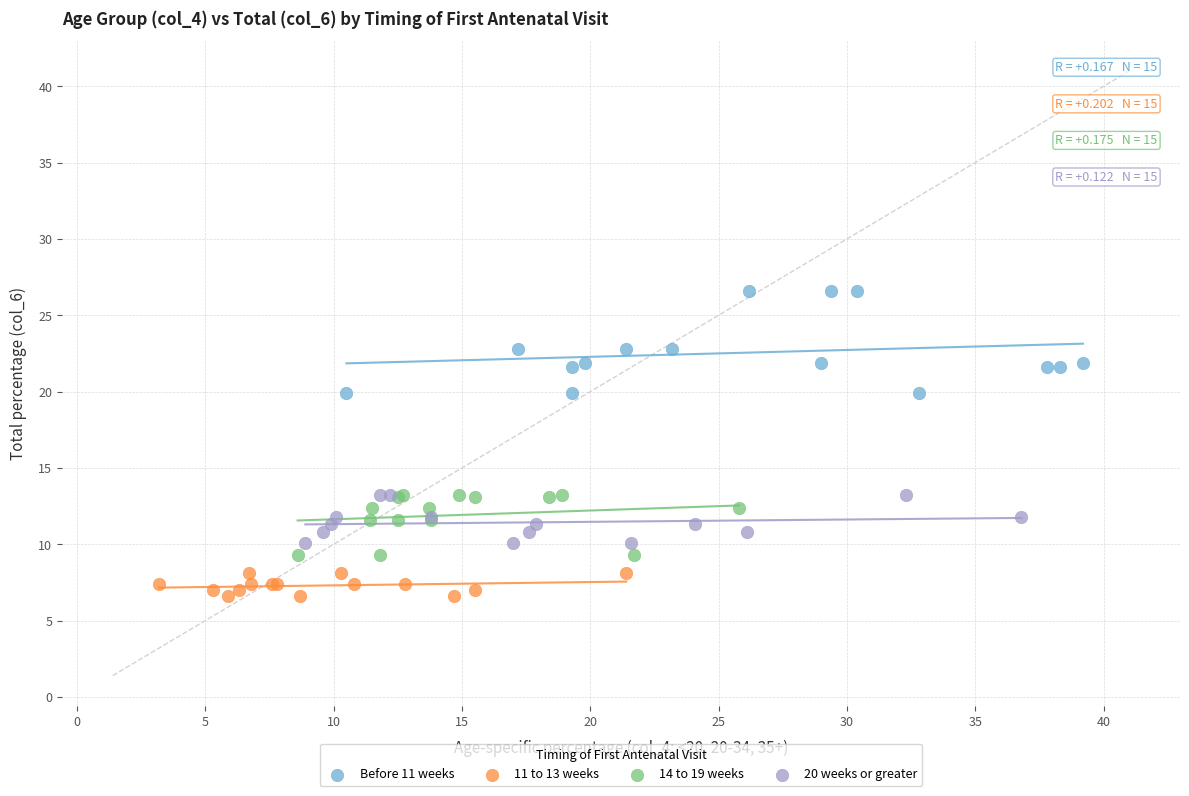

Which series contains the lowest Y value?

11 to 13 weeks